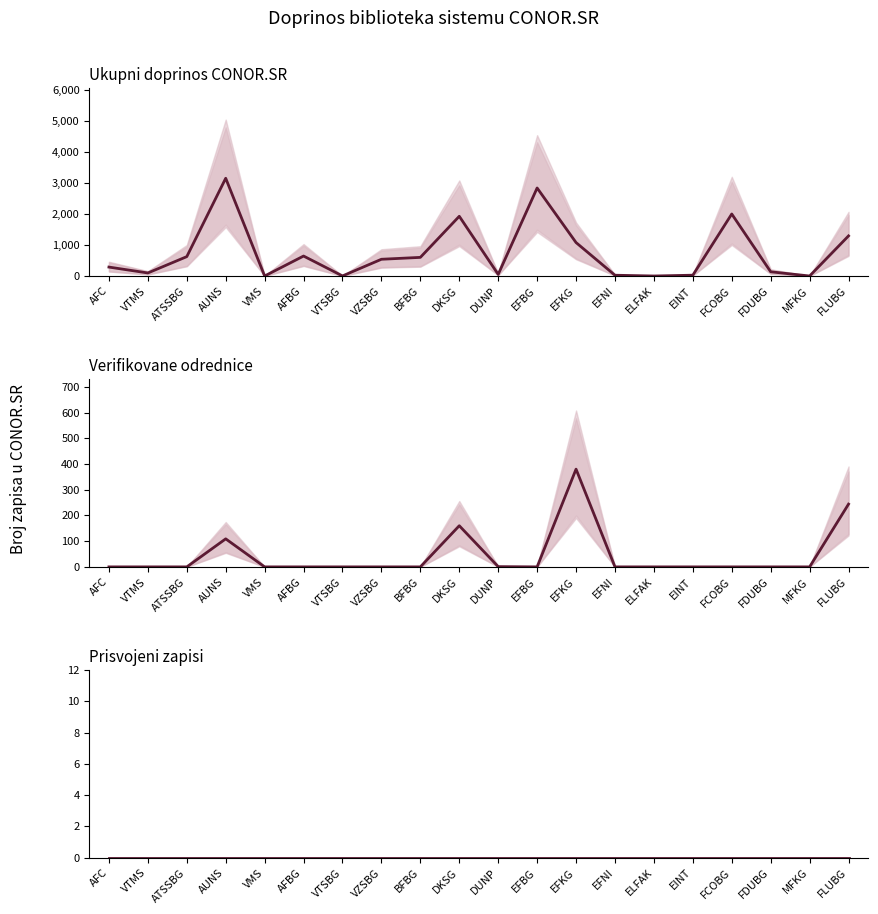

Reading left to right, extract all data points from this chart.

Ukupni doprinos CONOR.SR: 288	98	625	3154	0	644	2	540	601	1927	52	2840	1079	25	0	26	2001	136	0	1294
Verifikovane odrednice: 0	0	0	109	0	0	0	0	0	160	1	0	380	0	0	0	0	0	0	244
Prisvojeni zapisi: 0	0	0	0	0	0	0	0	0	0	0	0	0	0	0	0	0	0	0	0